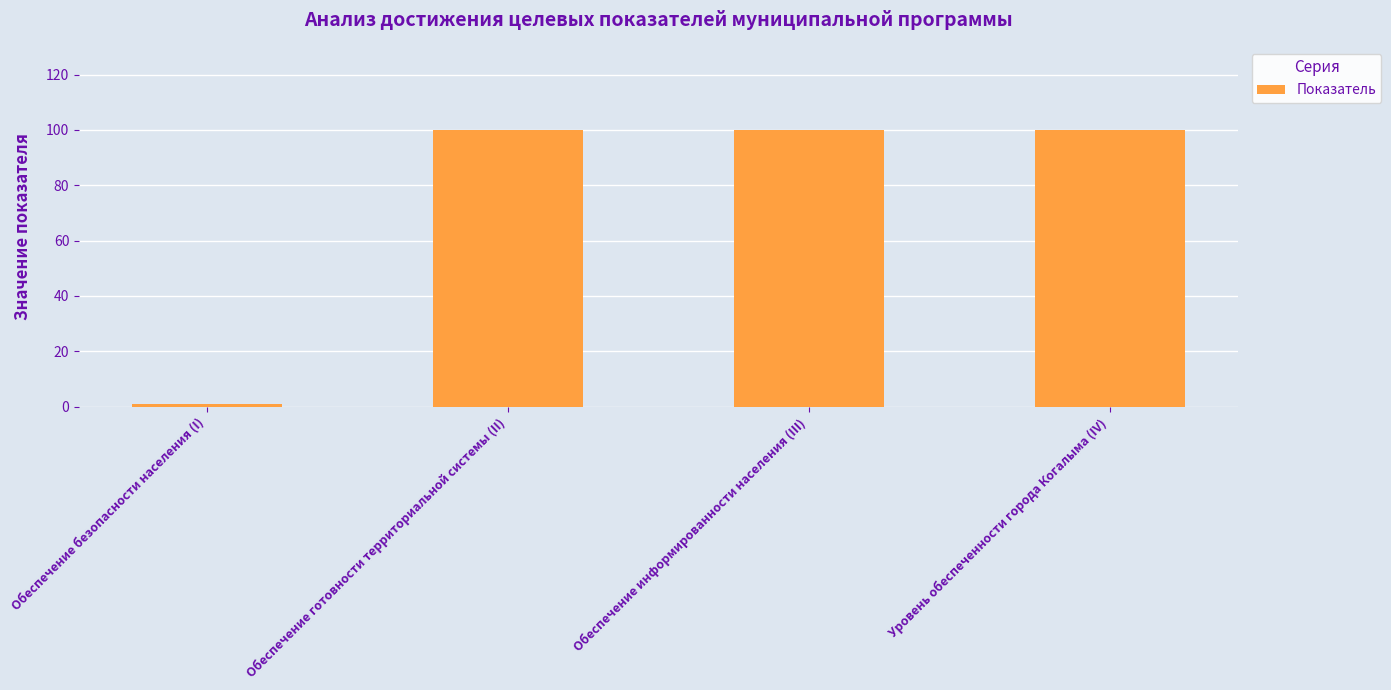

How many categories are shown in the chart?

4